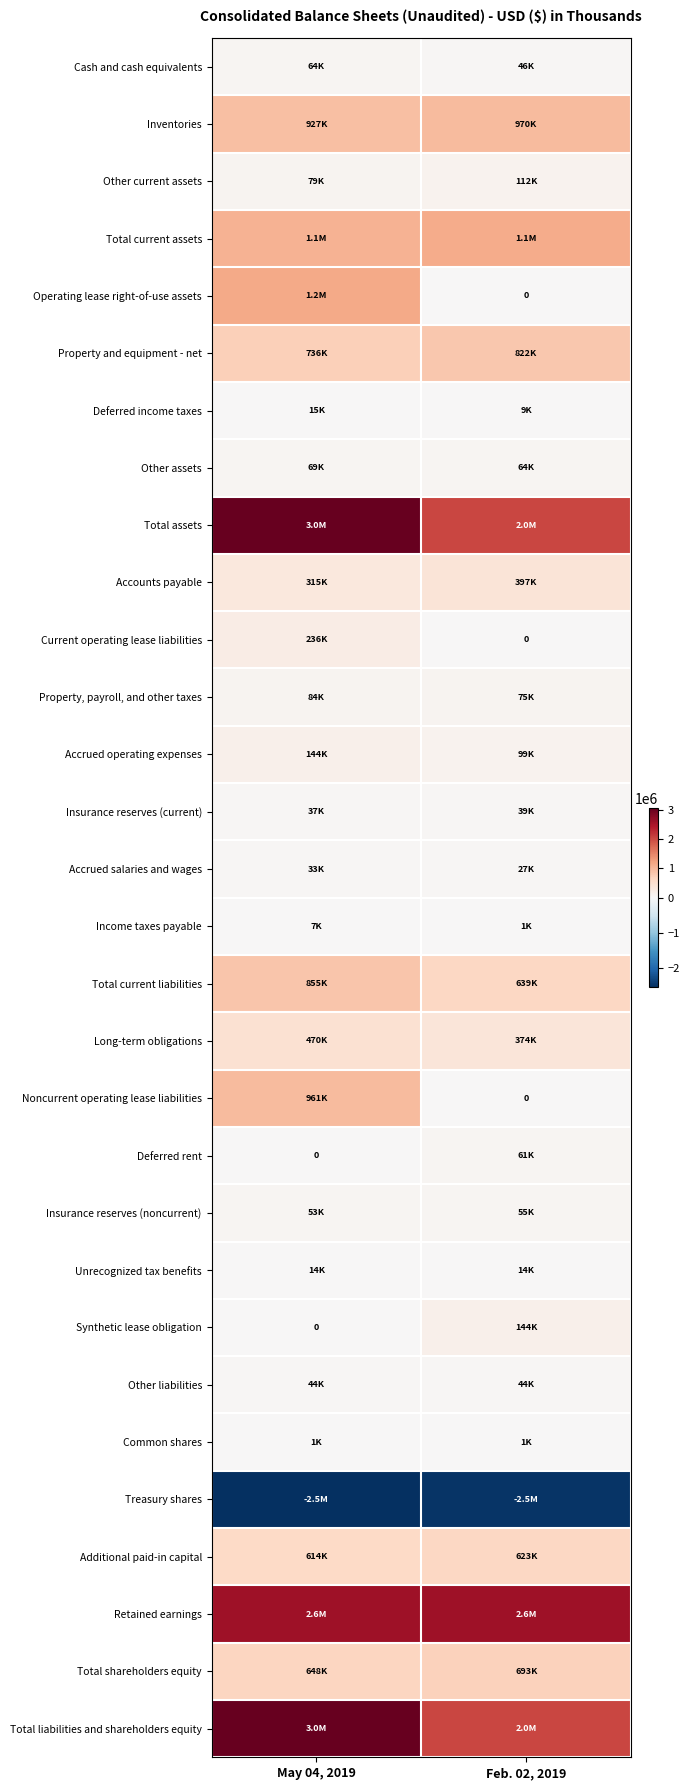

What is the greatest value displayed?

3045645